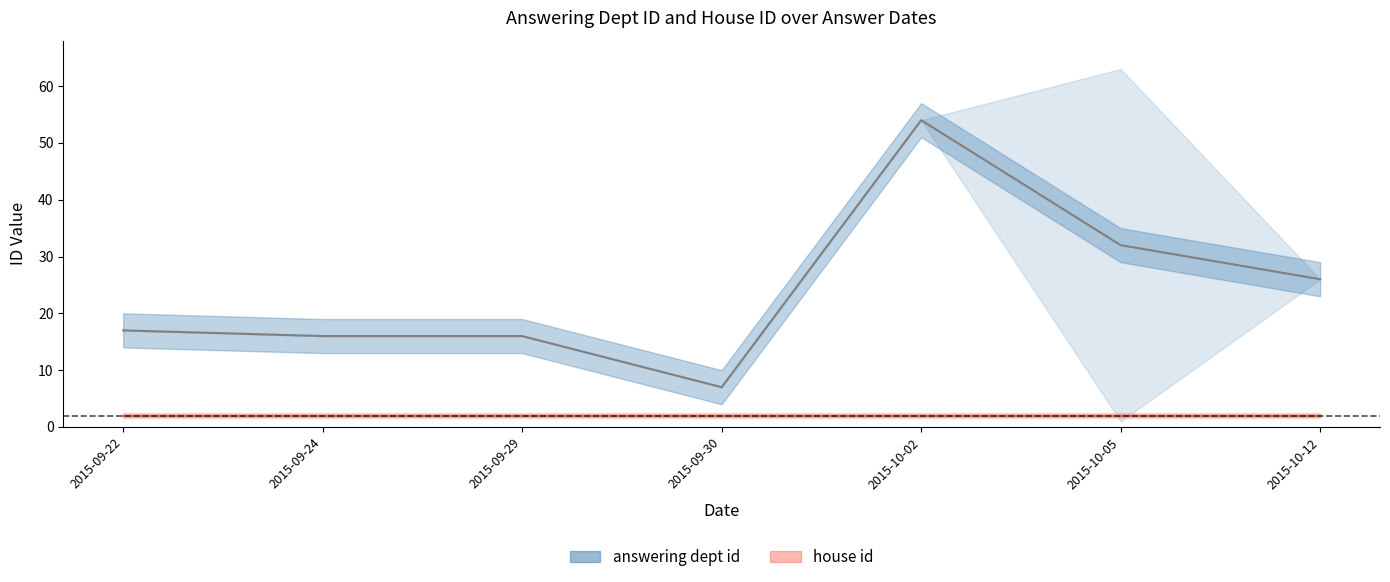

Which series has the largest total across all categories?

answering dept id